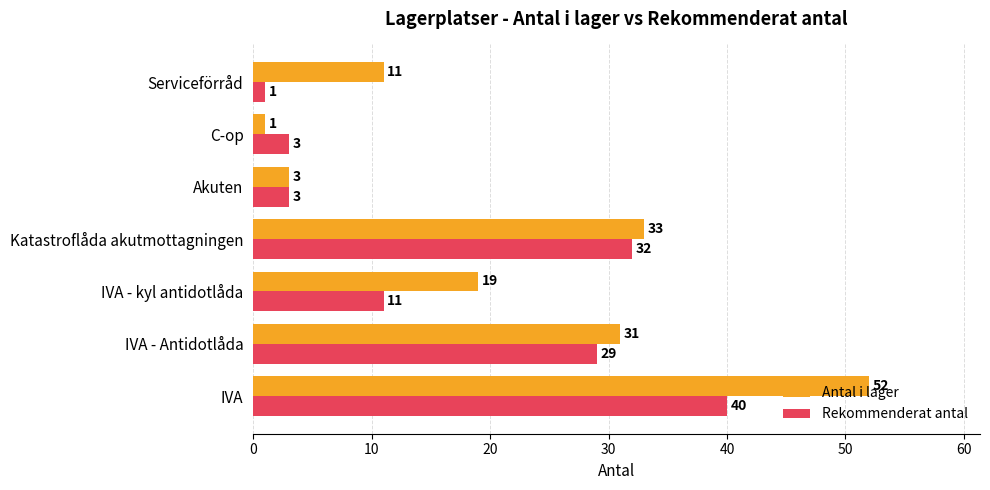

What are all the series names shown in the legend?

Antal i lager, Rekommenderat antal